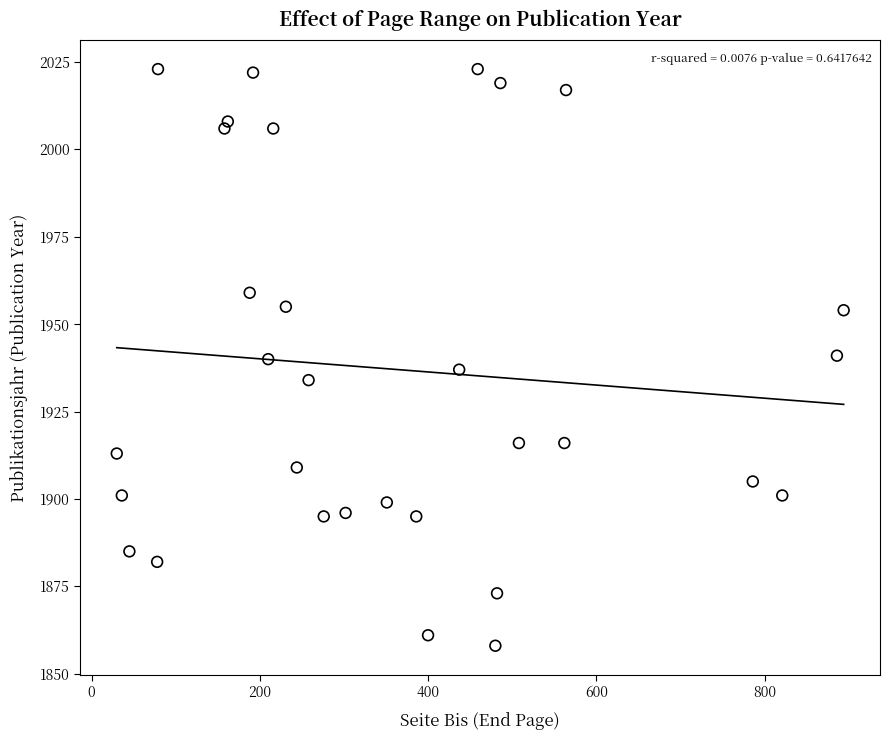

What is the range of X values (max minus min)?

864